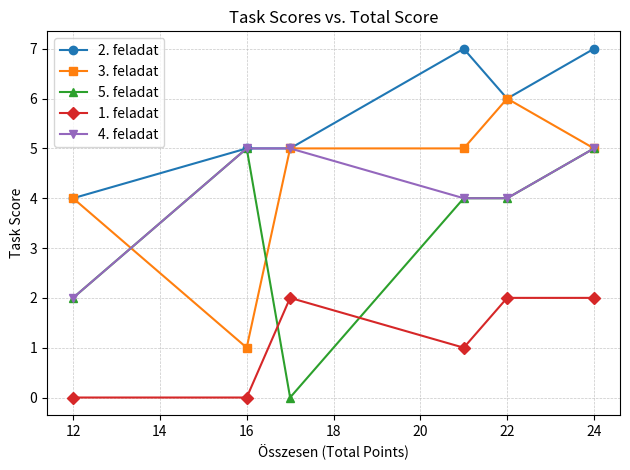

True or false: 3. feladat and 1. feladat cross at least once.

False